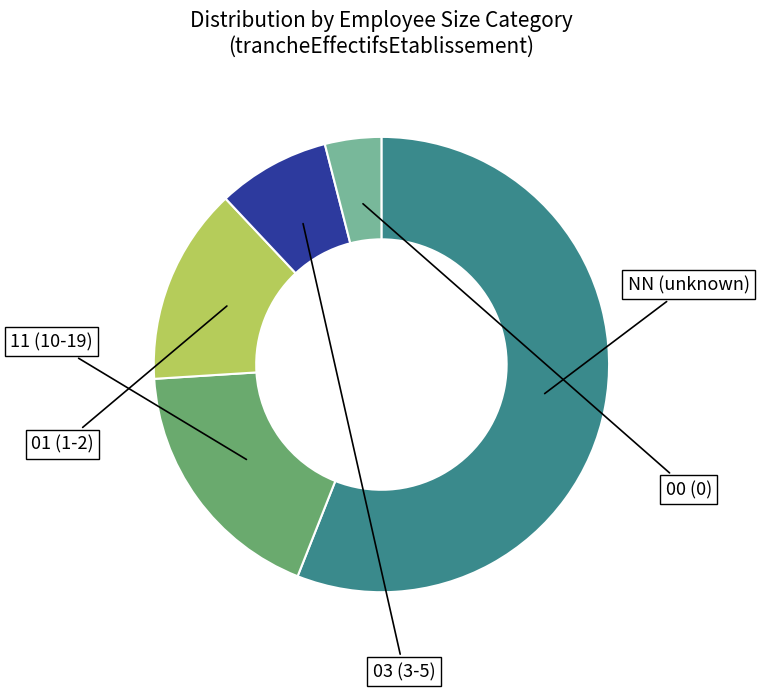

What is the ratio of the value at 00 to the value at NN?

0.1